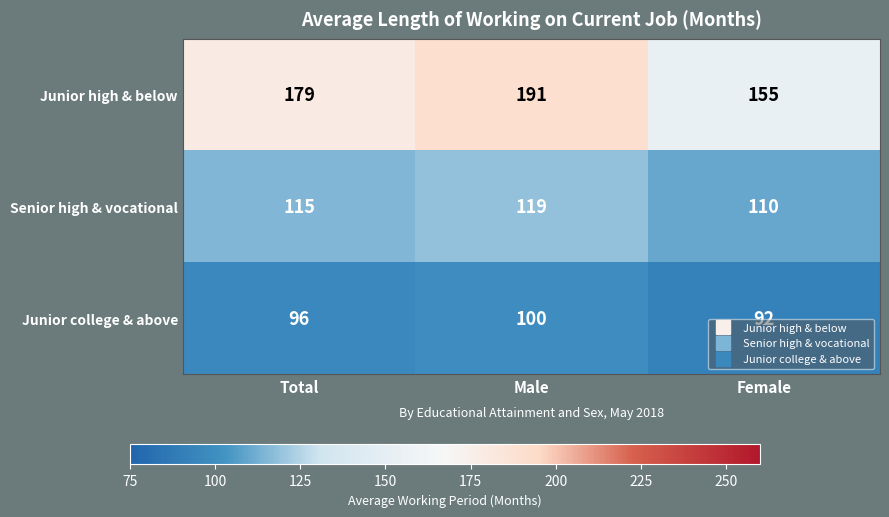

Reading left to right, transcribe all the data shown in this chart.

Junior high & below: 179	191	155
Senior high & vocational: 115	119	110
Junior college & above: 96	100	92